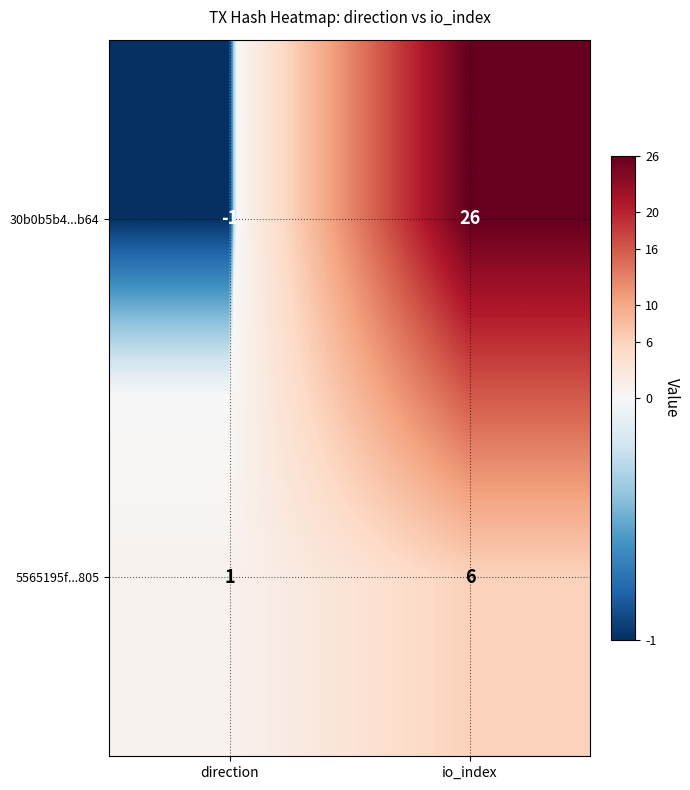

What is the difference between the maximum and minimum values in the 5565195f...805 series?

5